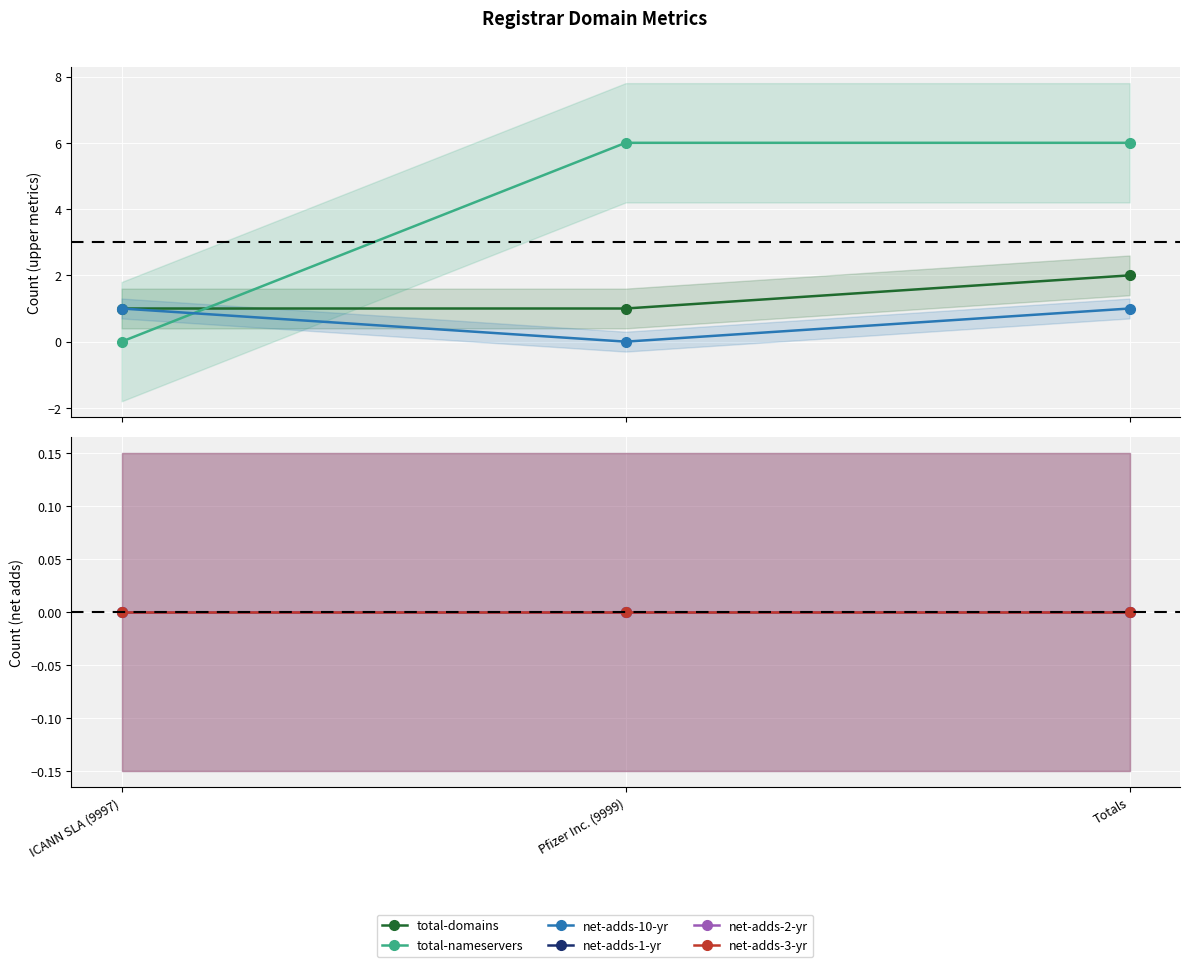

What is the label of the 2nd point from the right?

Pfizer Inc. (9999)